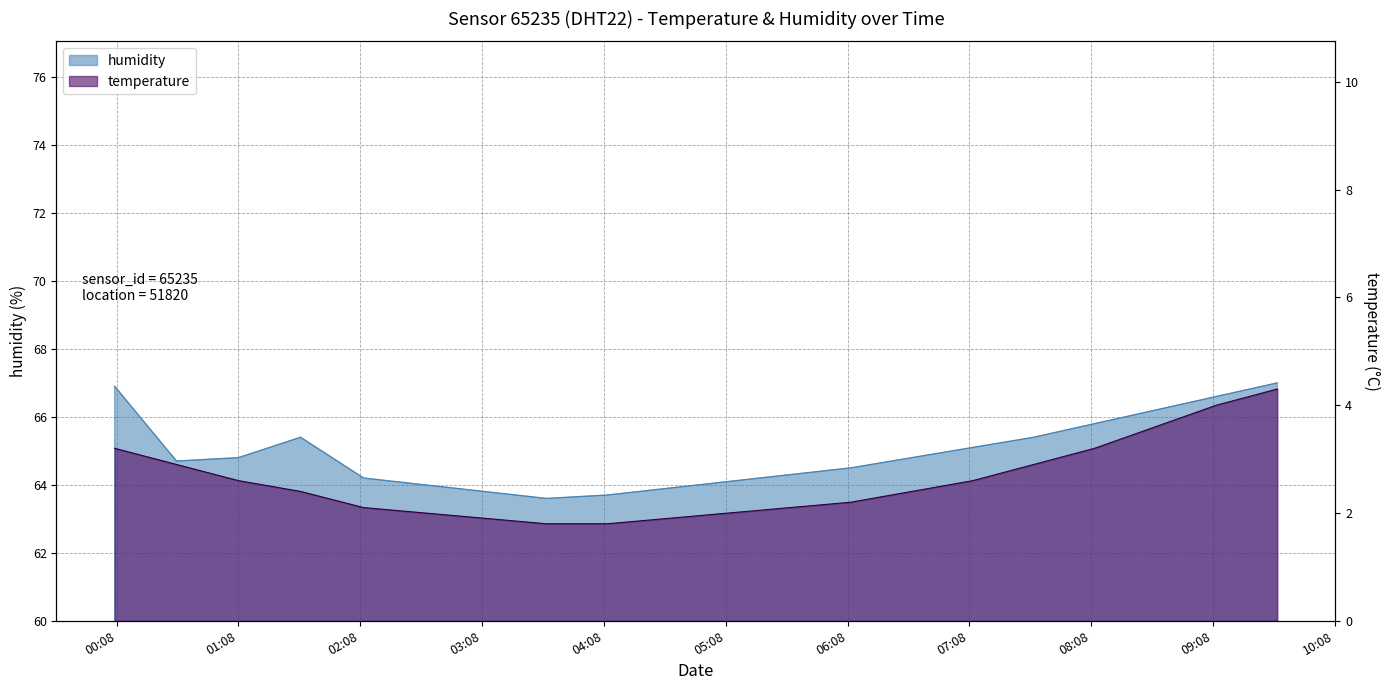

Between 01:38 and 04:39, which is larger?

01:38